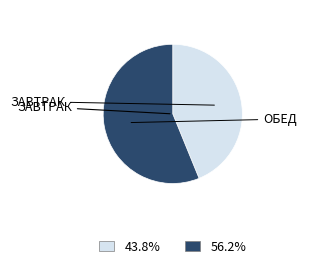

Is there a majority slice in this chart?

Yes